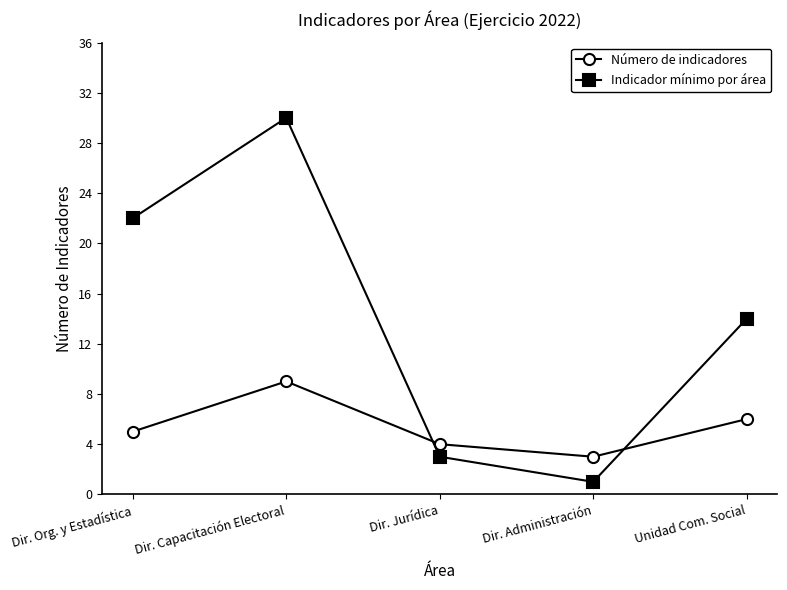

How many lines are shown in the chart?

2